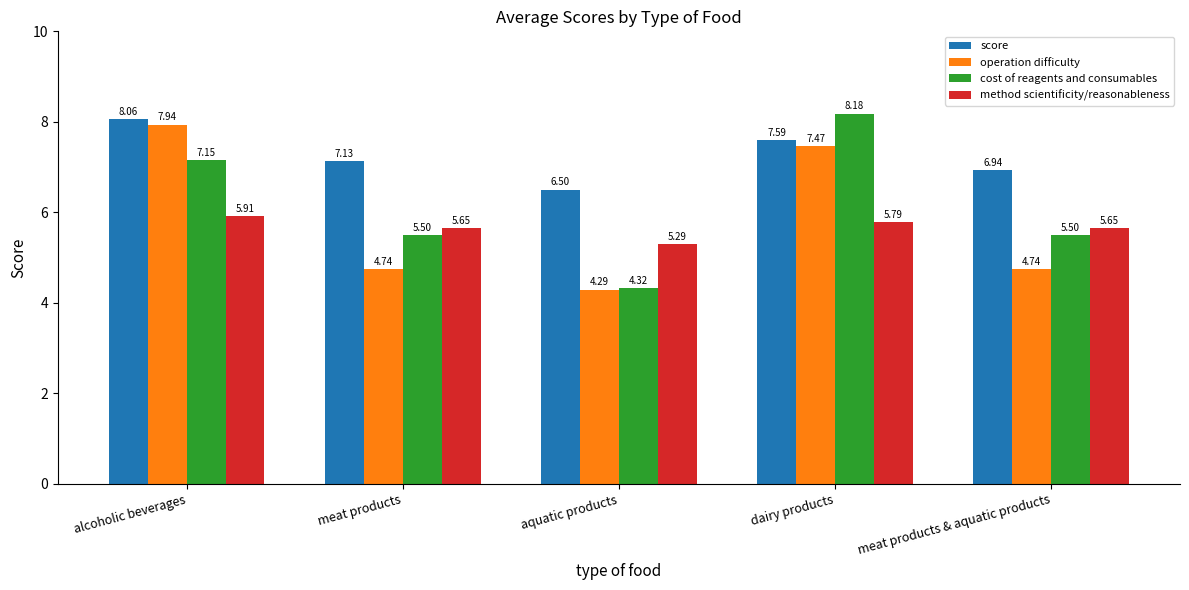

What is the label of the 3rd bar from the left?

aquatic products